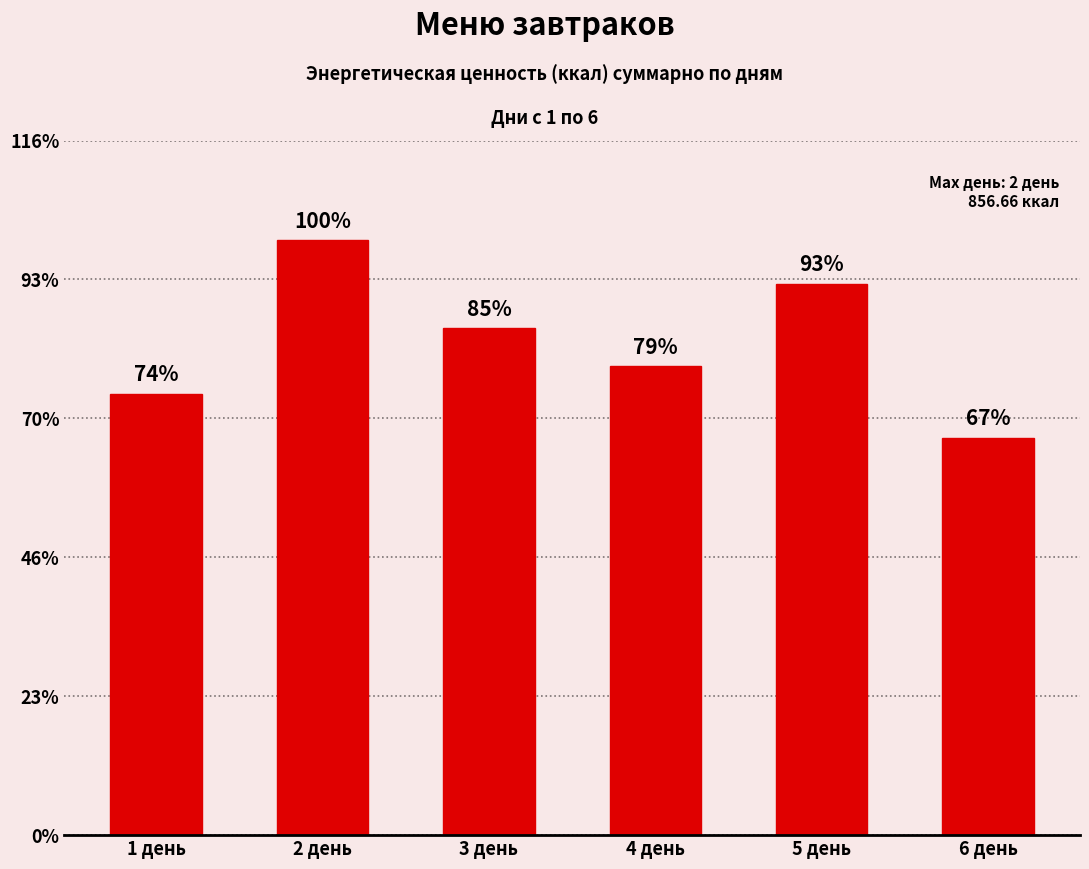

Rank the categories by value from lowest to highest.

6 день, 1 день, 4 день, 3 день, 5 день, 2 день